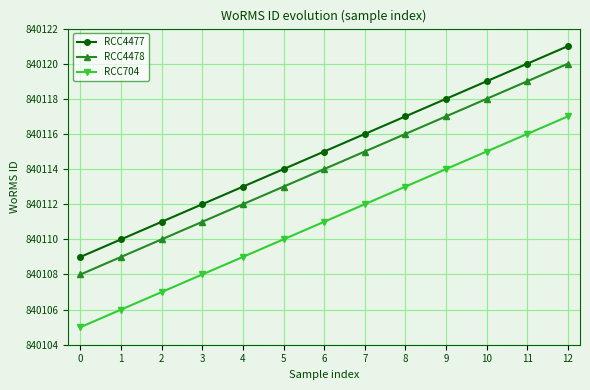

Is this an area chart (filled region under the line)?

No